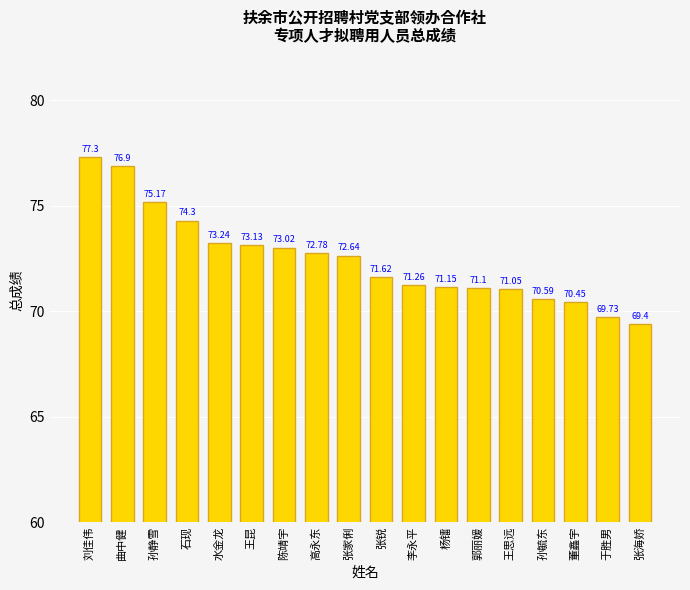

At which category does the chart reach its peak across all series?

刘佳伟